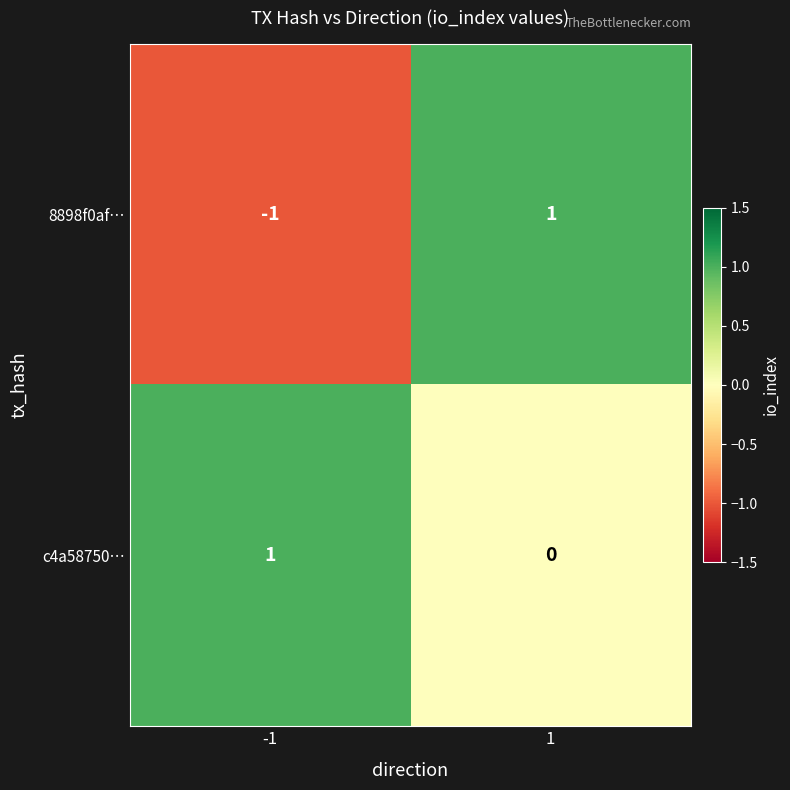

At 1, list the series in order from smallest to largest.

c4a58750…, 8898f0af…